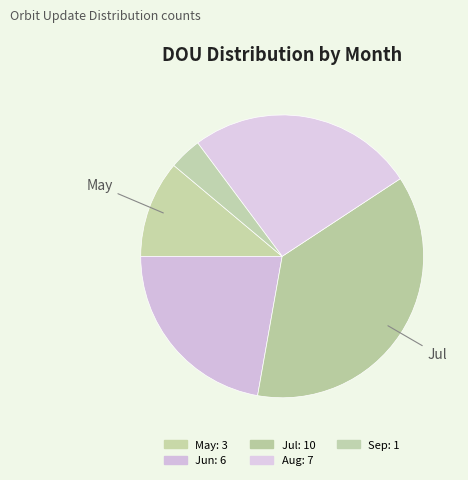

How many segments does this pie chart have?

5